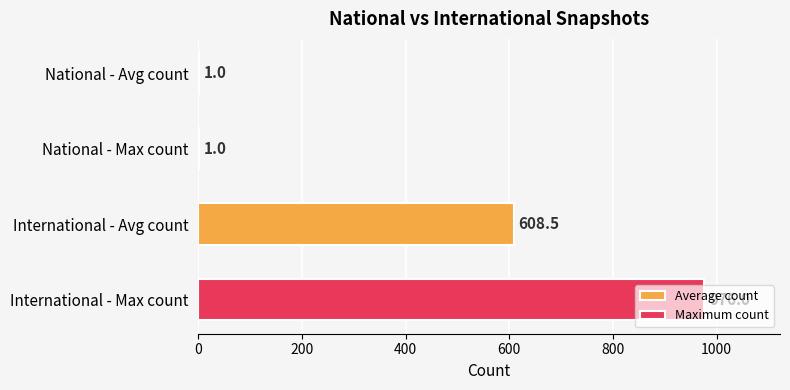

Between International - Avg count and National - Avg count, which series saw the biggest shift?

Maximum count